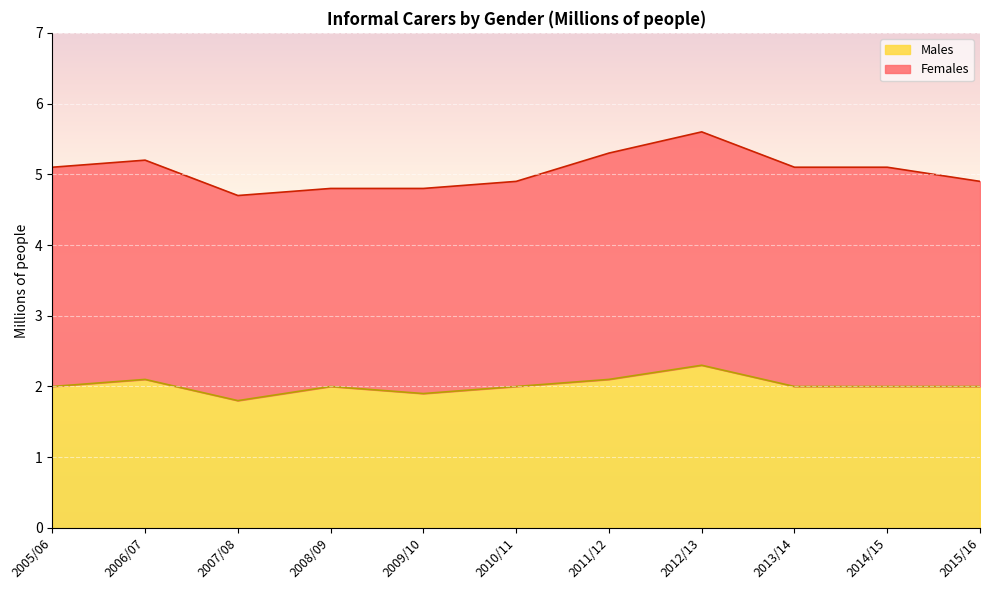

What is the change in value from 2007/08 to 2015/16?

+0.2